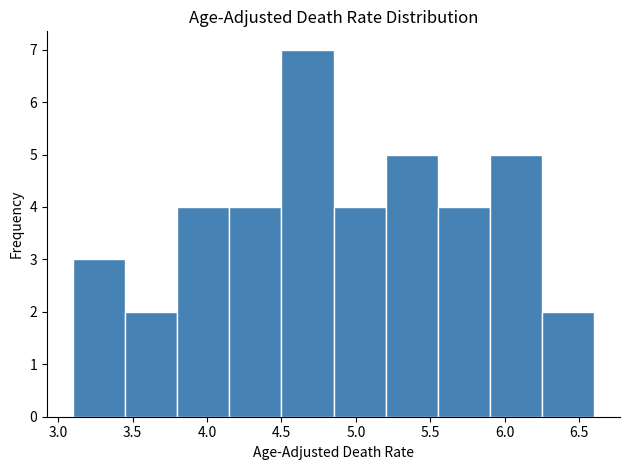

Reading left to right, list every bar in this chart as the range it spans on the x-axis followed by its height. The values are not printed on the chart, so give them approximately, as read against the axis.

3.10 to 3.45: 3
3.45 to 3.80: 2
3.80 to 4.15: 4
4.15 to 4.50: 4
4.50 to 4.85: 7
4.85 to 5.20: 4
5.20 to 5.55: 5
5.55 to 5.90: 4
5.90 to 6.25: 5
6.25 to 6.60: 2